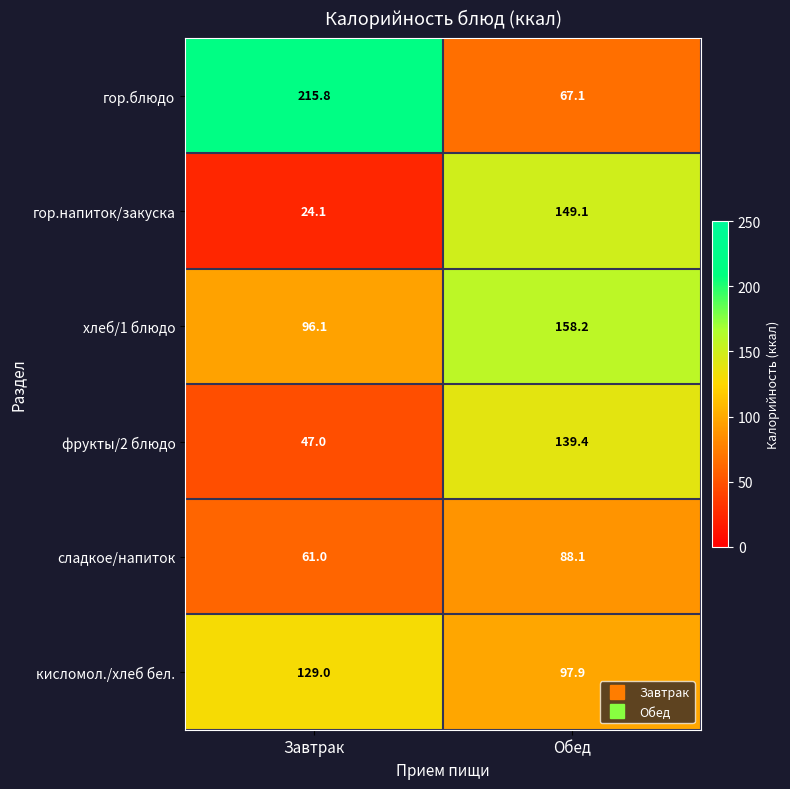

What is the highest value of the хлеб/1 блюдо series?

158.2